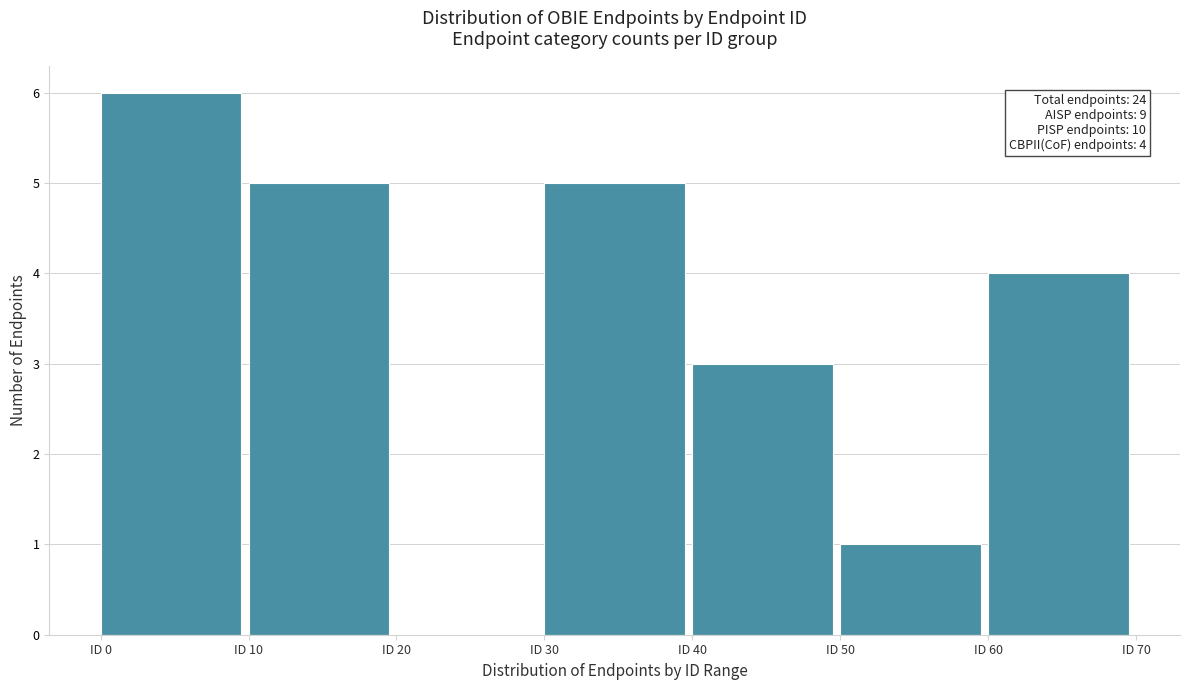

Which range on the x-axis has the tallest bar?

0 to 10